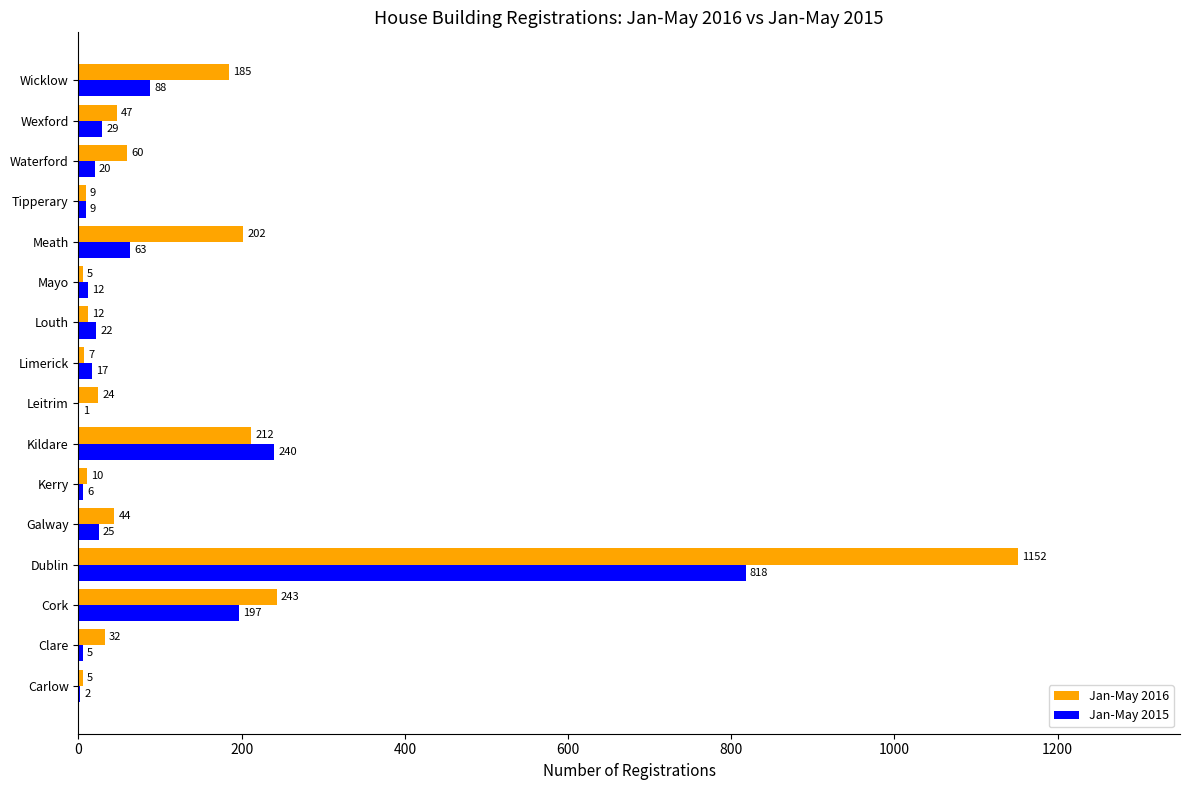

Which category has the highest value across all series?

Dublin